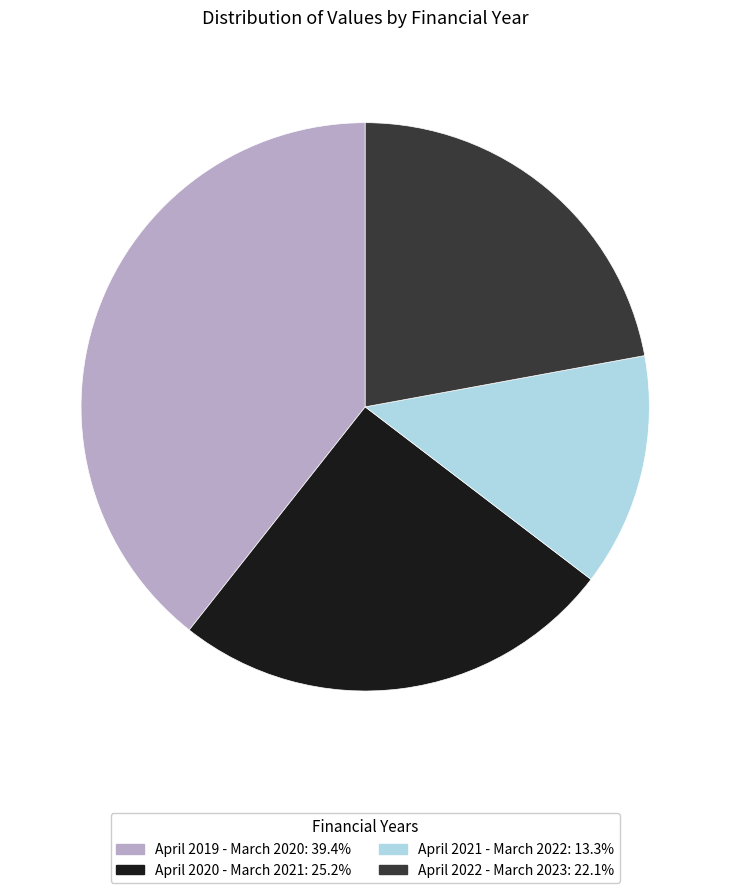

Do April 2020 - March 2021 and April 2022 - March 2023 together represent more than half of the pie?

No